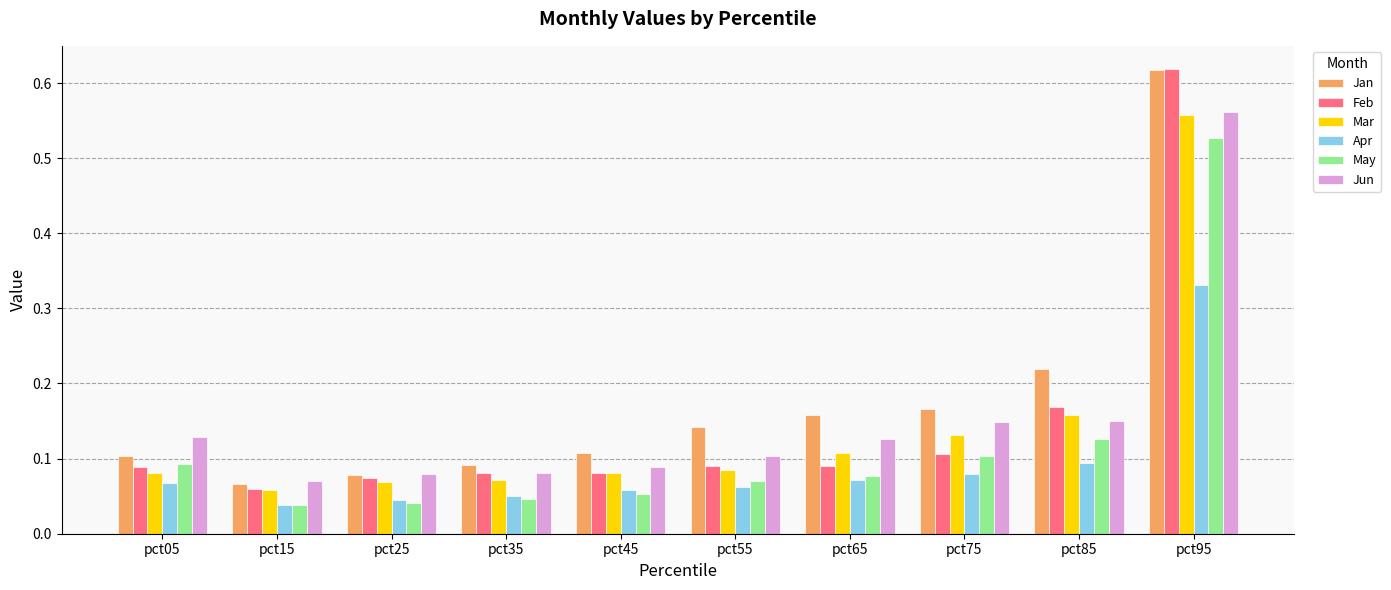

What are all the series names shown in the legend?

Jan, Feb, Mar, Apr, May, Jun